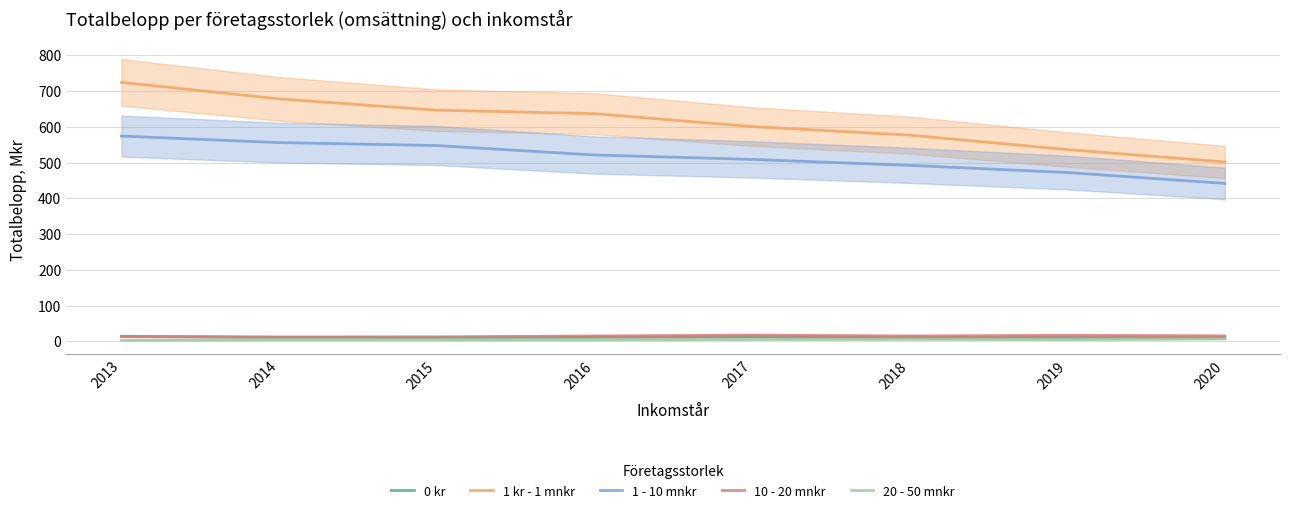

What is the maximum value shown in the chart?

724.3